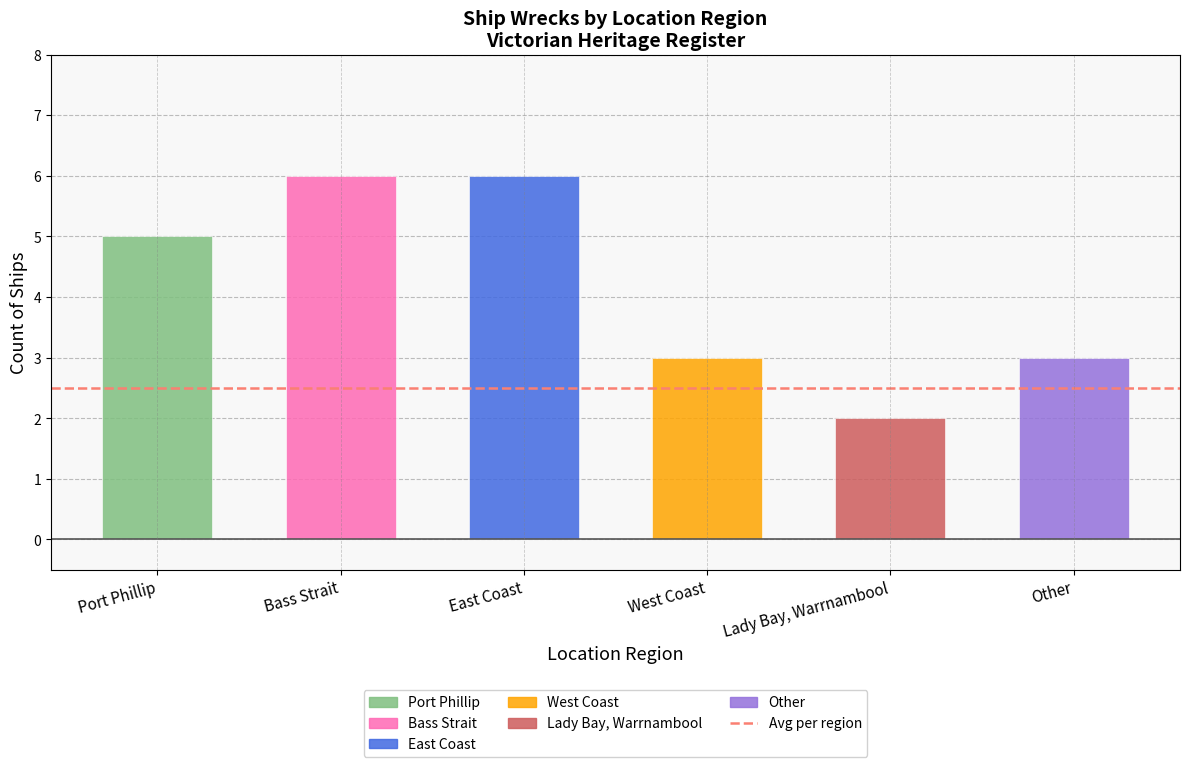

What is the sum of the values at Port Phillip and West Coast?

8